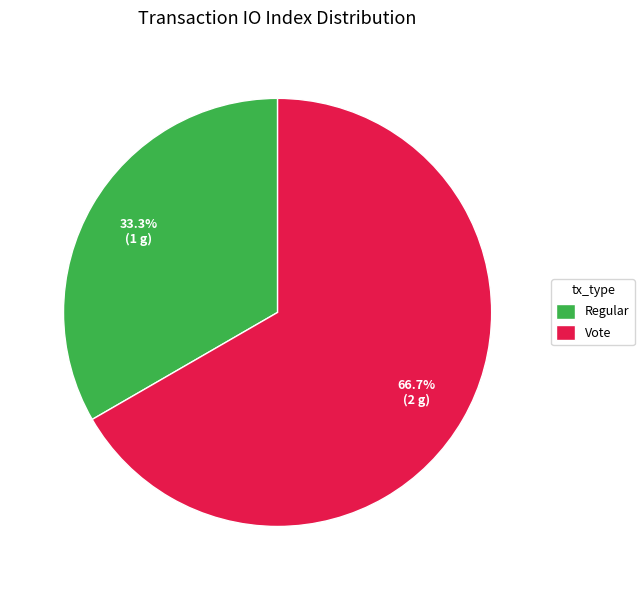

To the nearest percent, what is the difference between the Vote and Regular slice percentages?

33%